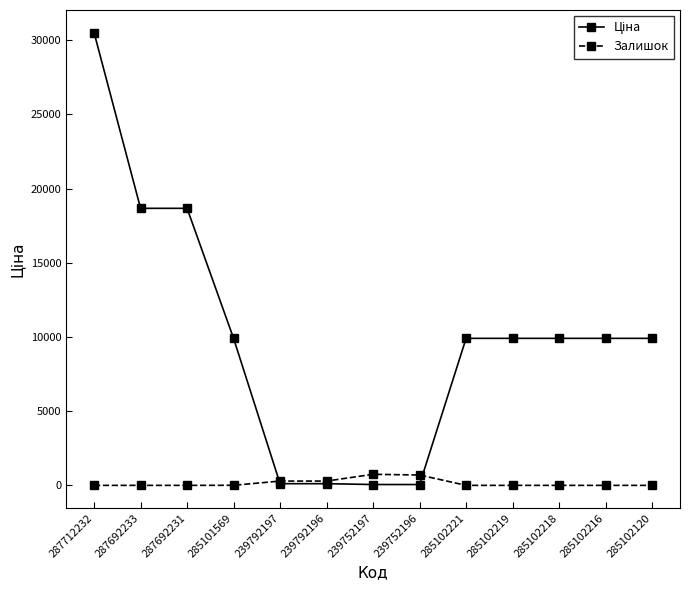

At which category is the sum across all series the highest?

287712232